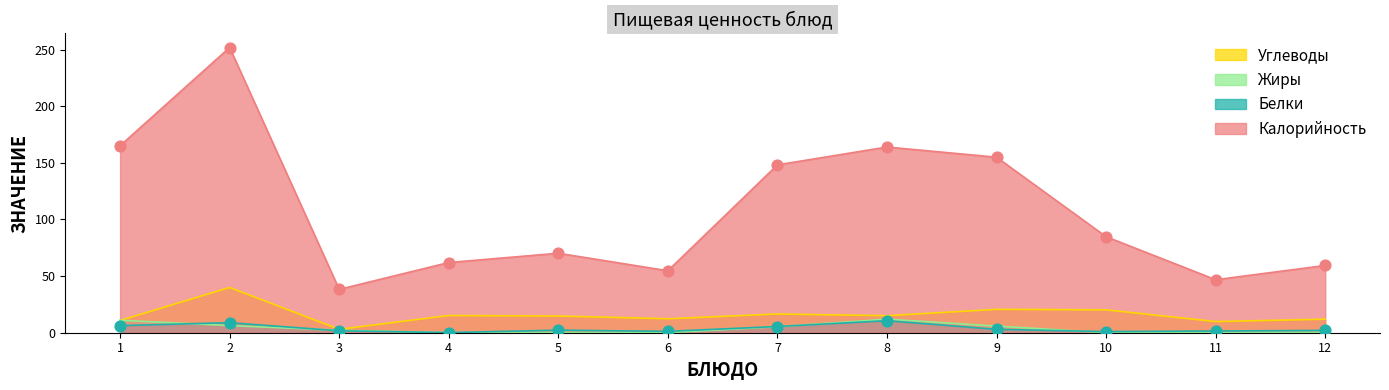

What is the total value across all series at 11?

58.3